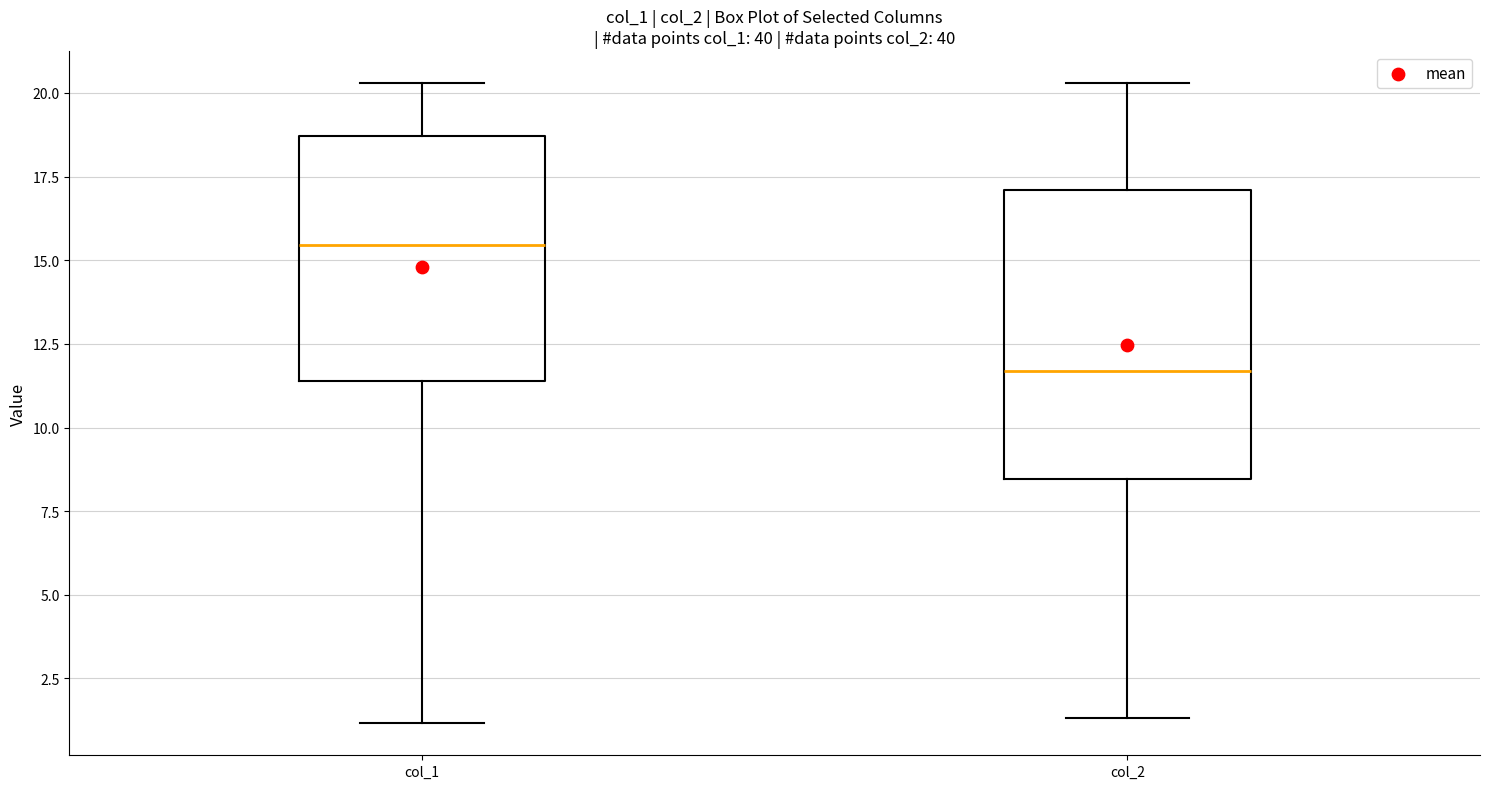

Which box is the tallest, from its lower edge to its upper edge?

col_2